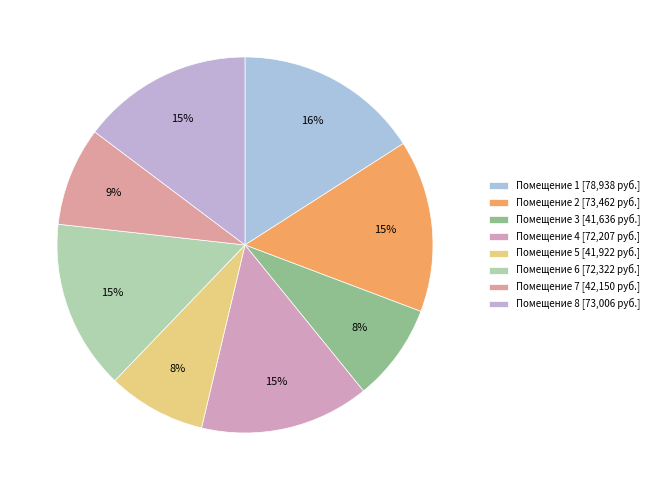

Rank the categories by value from highest to lowest.

1, 2, 8, 6, 4, 7, 5, 3